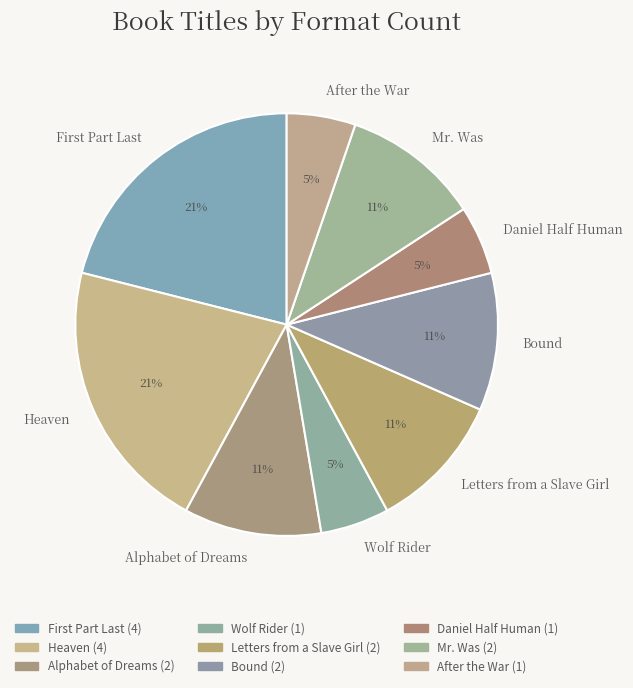

Combined, do Heaven and After the War account for over 50%?

No